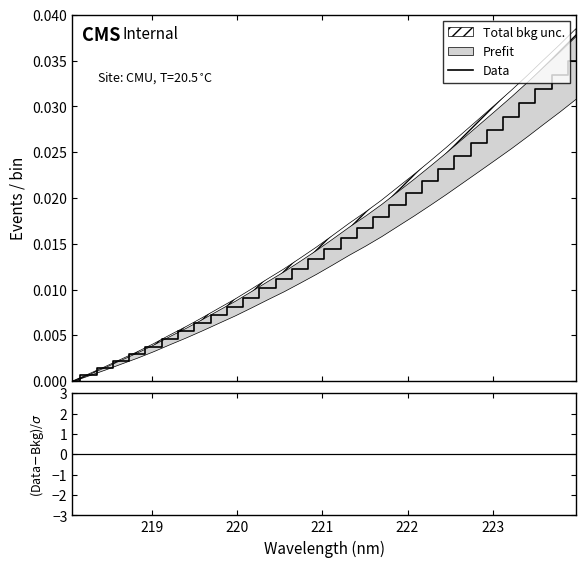

Is this an area chart (filled region under the line)?

No